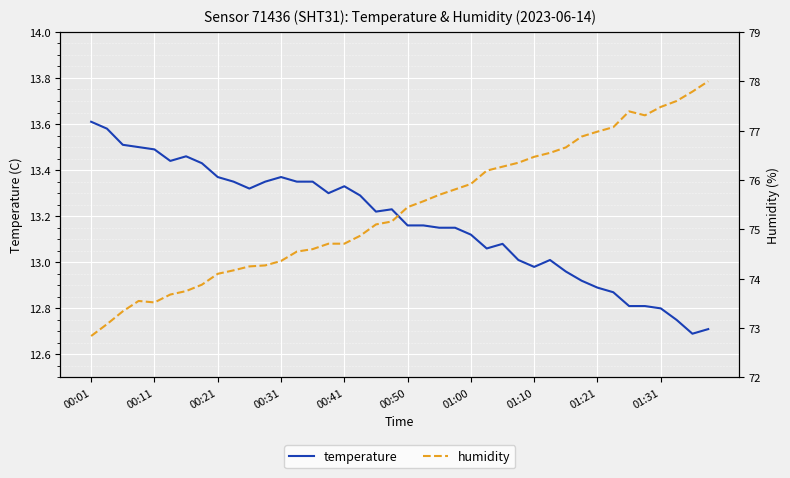

In temperature, how many points are higher than both neighbors (excluding endpoints)?

6